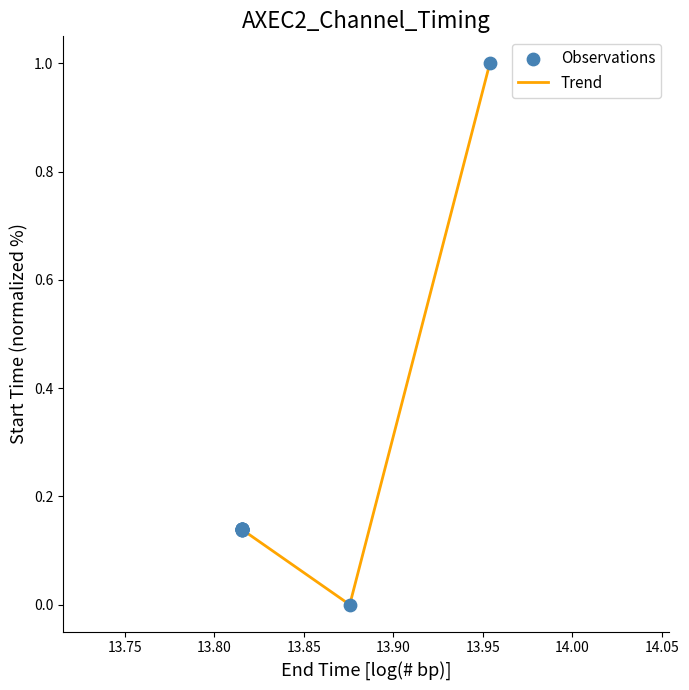

What is the difference between the maximum and minimum values?

1.0